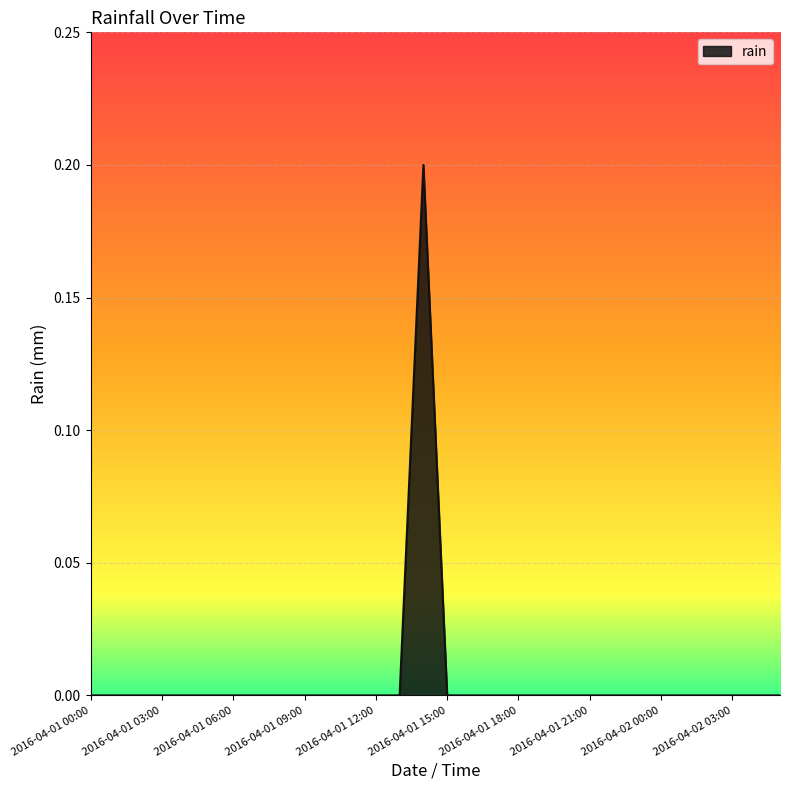

What is the difference between the maximum and second lowest values?

0.2